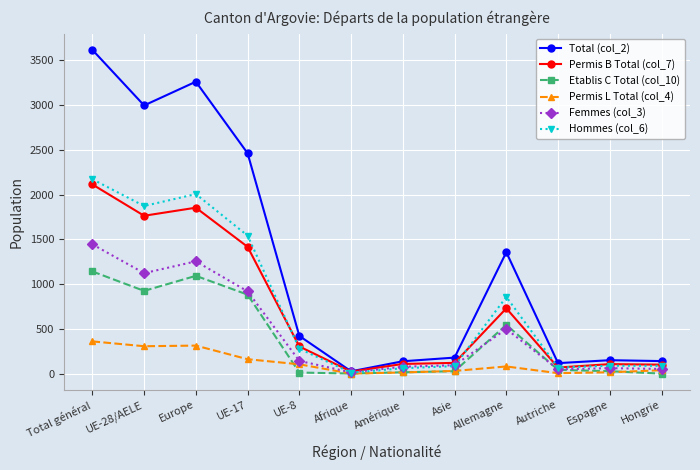

What is the highest value of the Etablis C Total (col_10) series?

1142